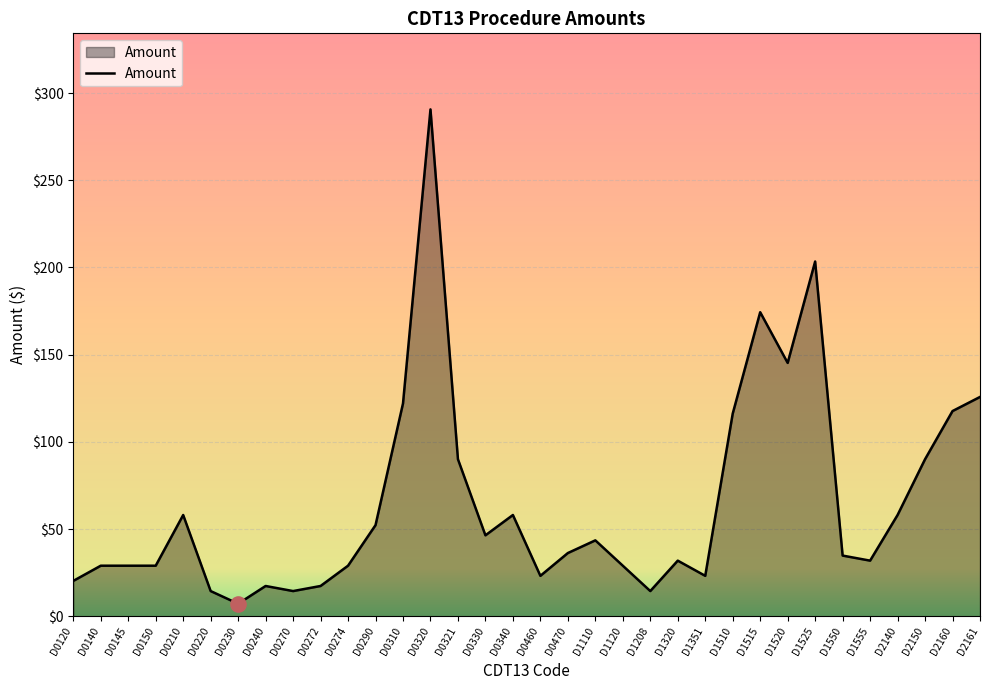

Between D2150 and D1510, which is larger?

D1510